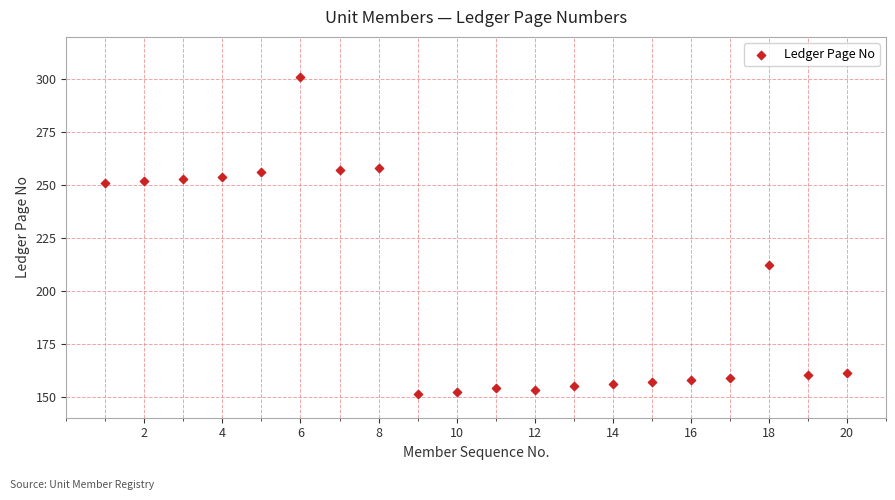

What is the range of Y values (max minus min)?

150